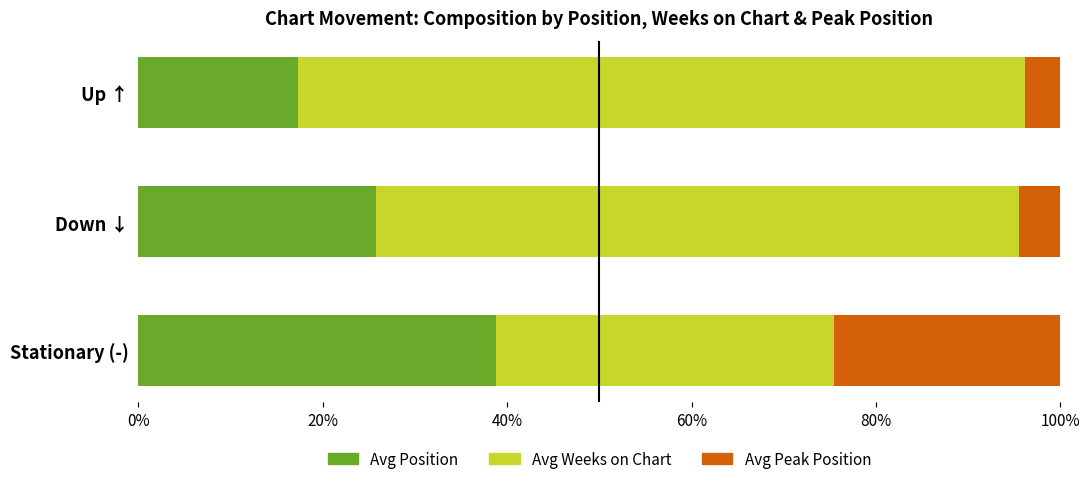

What is the total value across all series at Stationary (-)?

100.0